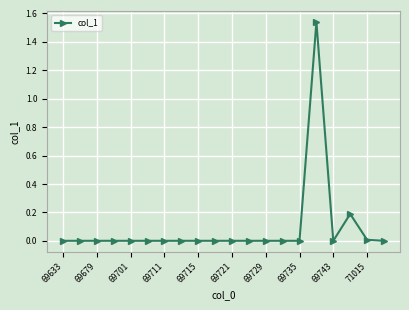

Count the number of categories in the chart.

20